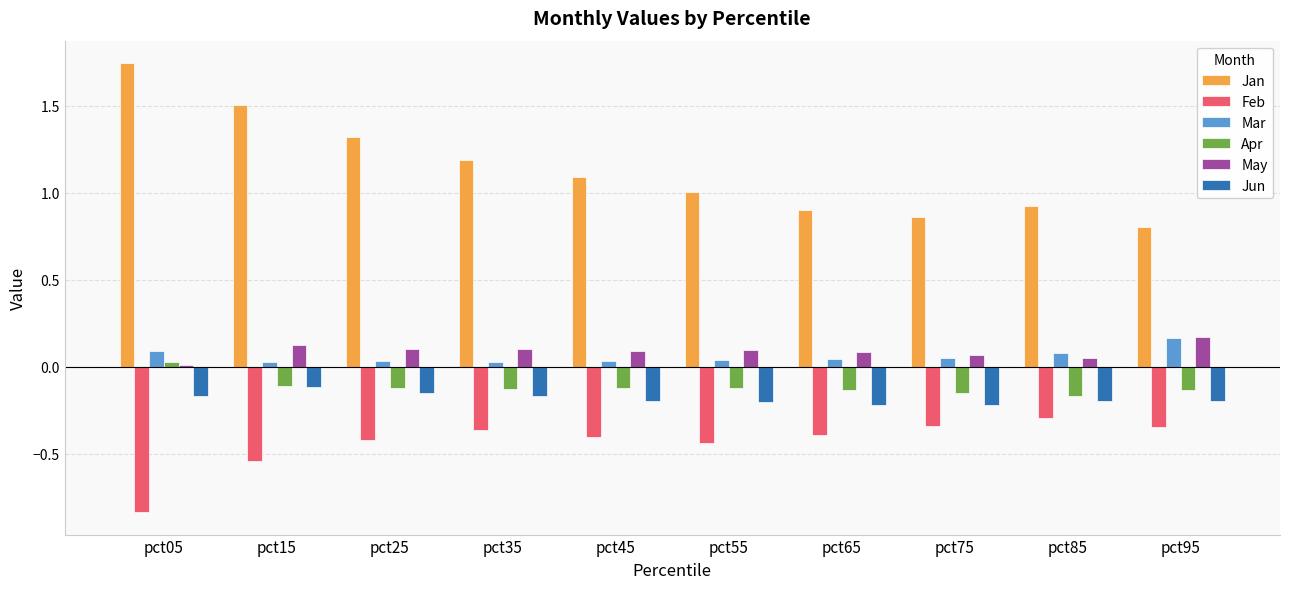

What is the sum of all Jun values?

-1.8